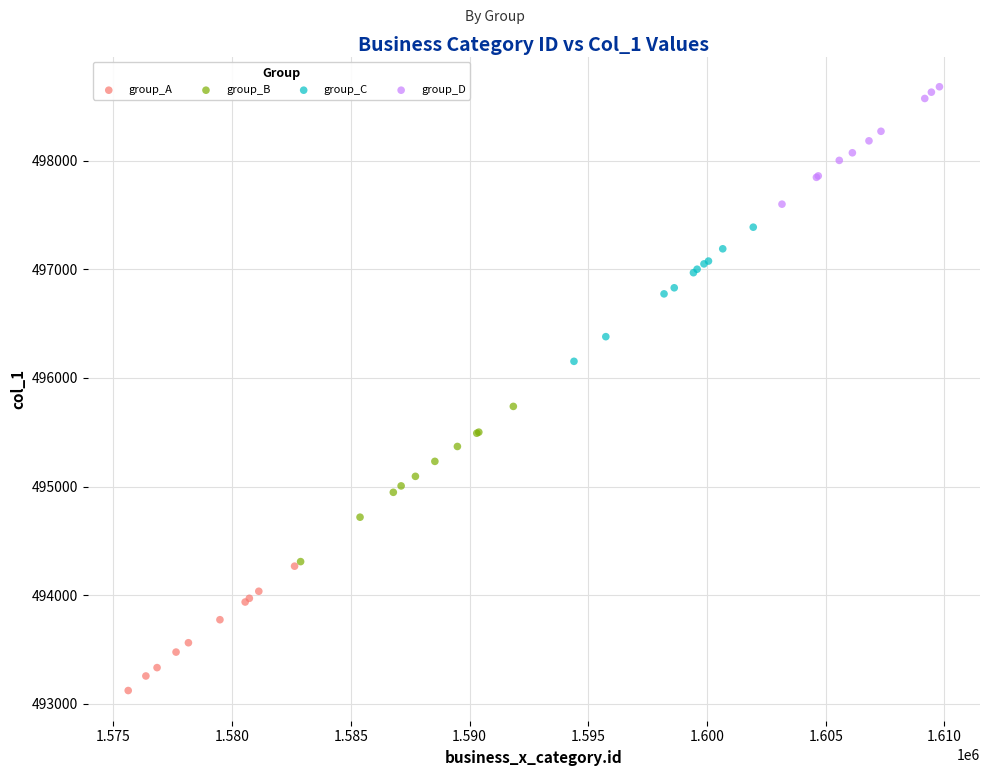

Which series reaches the maximum Y coordinate?

group_D